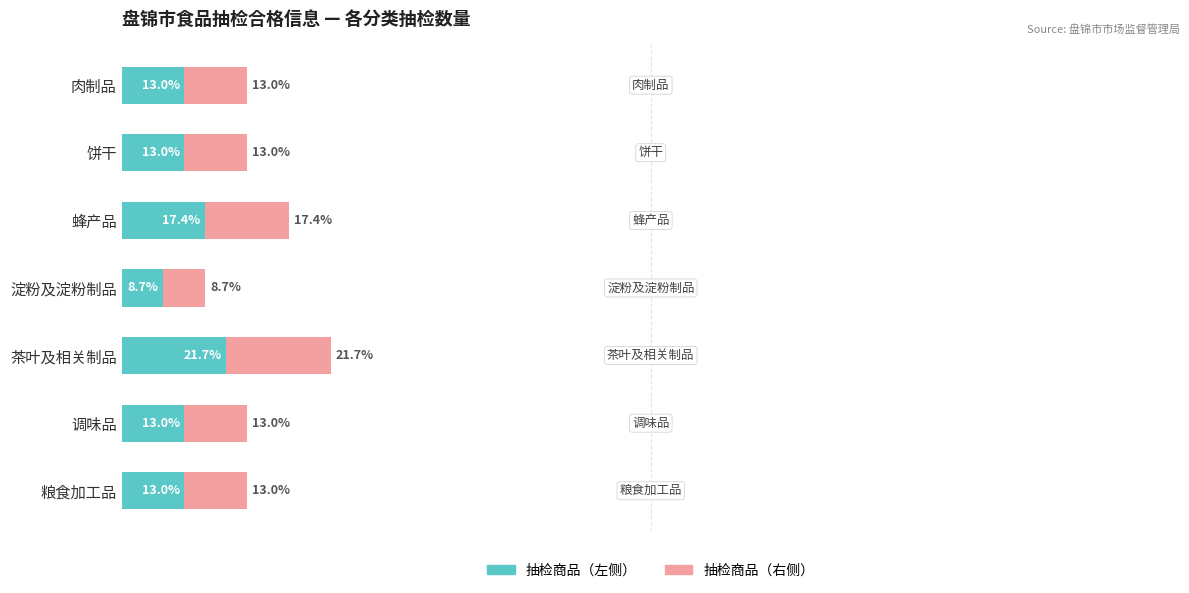

At which category is the sum across all series the highest?

茶叶及相关制品